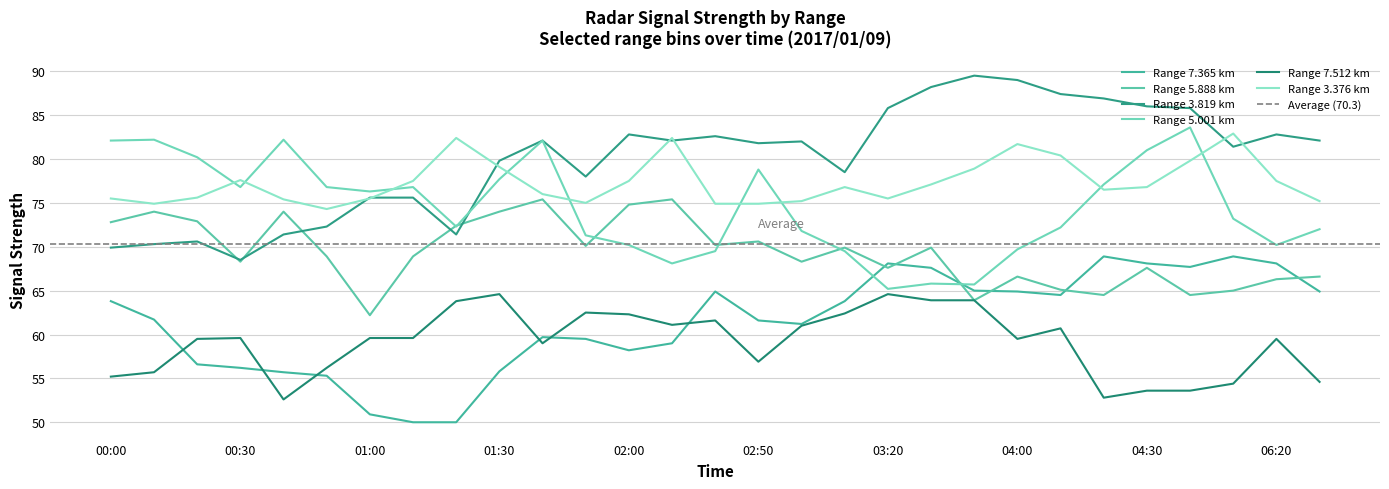

Reading left to right, extract all data points from this chart.

7.365: 63.8	61.7	56.6	56.2	55.7	55.3	50.9	50.0	50.0	55.8	59.7	59.5	58.2	59.0	64.9	61.6	61.2	63.8	68.1	67.6	65.0	64.9	64.5	68.9	68.1	67.7	68.9	68.1	64.9
5.888: 72.8	74.0	72.9	68.3	74.0	68.9	62.2	68.9	72.4	74.0	75.4	70.1	74.8	75.4	70.2	70.6	68.3	69.9	67.6	69.9	63.9	66.6	65.1	64.5	67.6	64.5	65.0	66.3	66.6
3.819: 69.9	70.3	70.6	68.5	71.4	72.3	75.6	75.6	71.4	79.8	82.1	78.0	82.8	82.1	82.6	81.8	82.0	78.5	85.8	88.2	89.5	89.0	87.4	86.9	86.0	85.8	81.4	82.8	82.1
5.001: 82.1	82.2	80.2	76.8	82.2	76.8	76.3	76.8	72.3	77.7	82.1	71.3	70.2	68.1	69.5	78.8	71.8	69.5	65.2	65.8	65.7	69.7	72.2	77.1	81.0	83.6	73.2	70.2	72.0
7.512: 55.2	55.7	59.5	59.6	52.6	56.2	59.6	59.6	63.8	64.6	59.0	62.5	62.3	61.1	61.6	56.9	61.0	62.4	64.6	63.9	63.9	59.5	60.7	52.8	53.6	53.6	54.4	59.5	54.6
3.376: 75.5	74.9	75.6	77.6	75.4	74.3	75.5	77.5	82.4	79.1	76.0	75.0	77.5	82.4	74.9	74.9	75.2	76.8	75.5	77.1	78.9	81.7	80.4	76.5	76.8	79.8	82.9	77.5	75.2